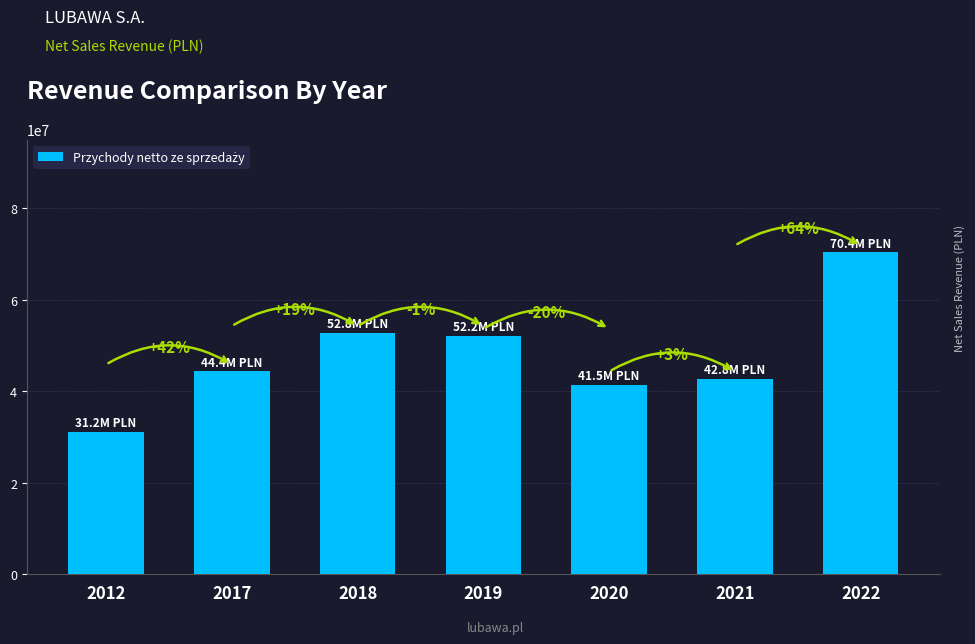

At which label is the value closest to 50772389?

2019